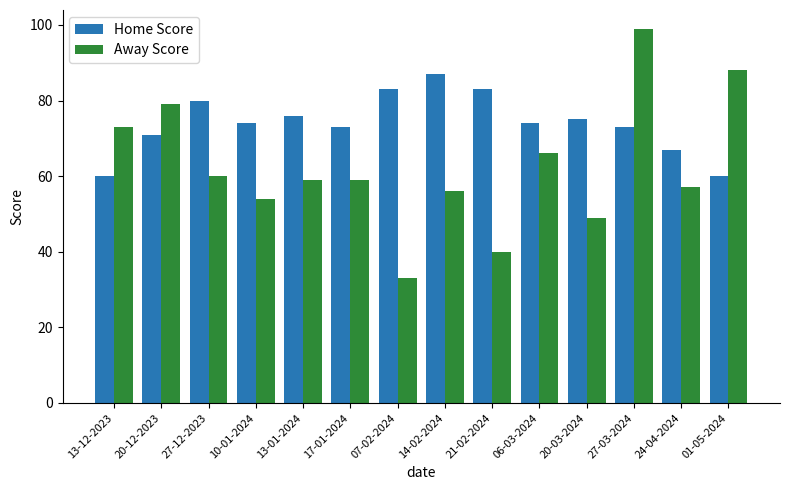

Reading left to right, extract all data points from this chart.

Home Score: 13-12-2023=60	20-12-2023=71	27-12-2023=80	10-01-2024=74	13-01-2024=76	17-01-2024=73	07-02-2024=83	14-02-2024=87	21-02-2024=83	06-03-2024=74	20-03-2024=75	27-03-2024=73	24-04-2024=67	01-05-2024=60
Away Score: 13-12-2023=73	20-12-2023=79	27-12-2023=60	10-01-2024=54	13-01-2024=59	17-01-2024=59	07-02-2024=33	14-02-2024=56	21-02-2024=40	06-03-2024=66	20-03-2024=49	27-03-2024=99	24-04-2024=57	01-05-2024=88